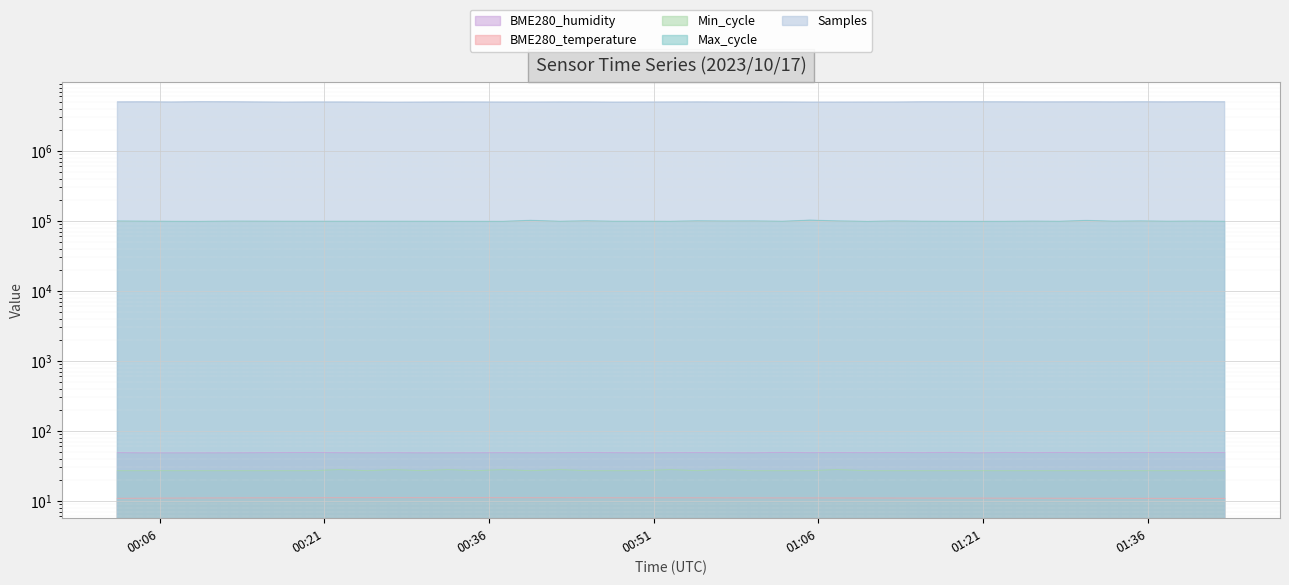

At how many categories does at least one series exceed 1605877?

40